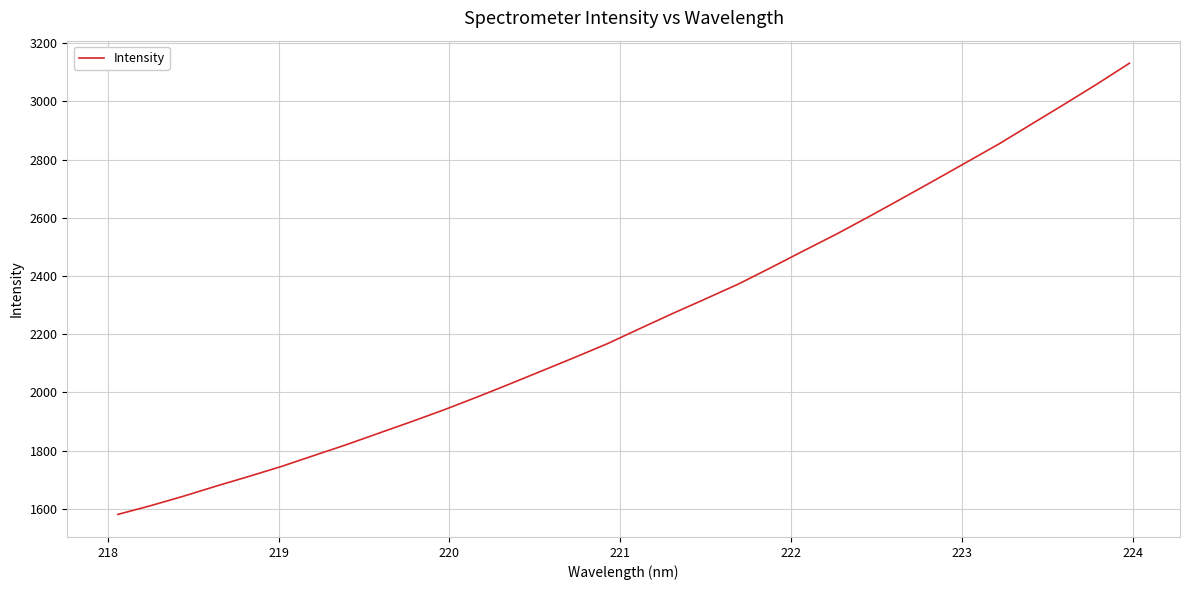

What is the smallest value displayed?

1580.8